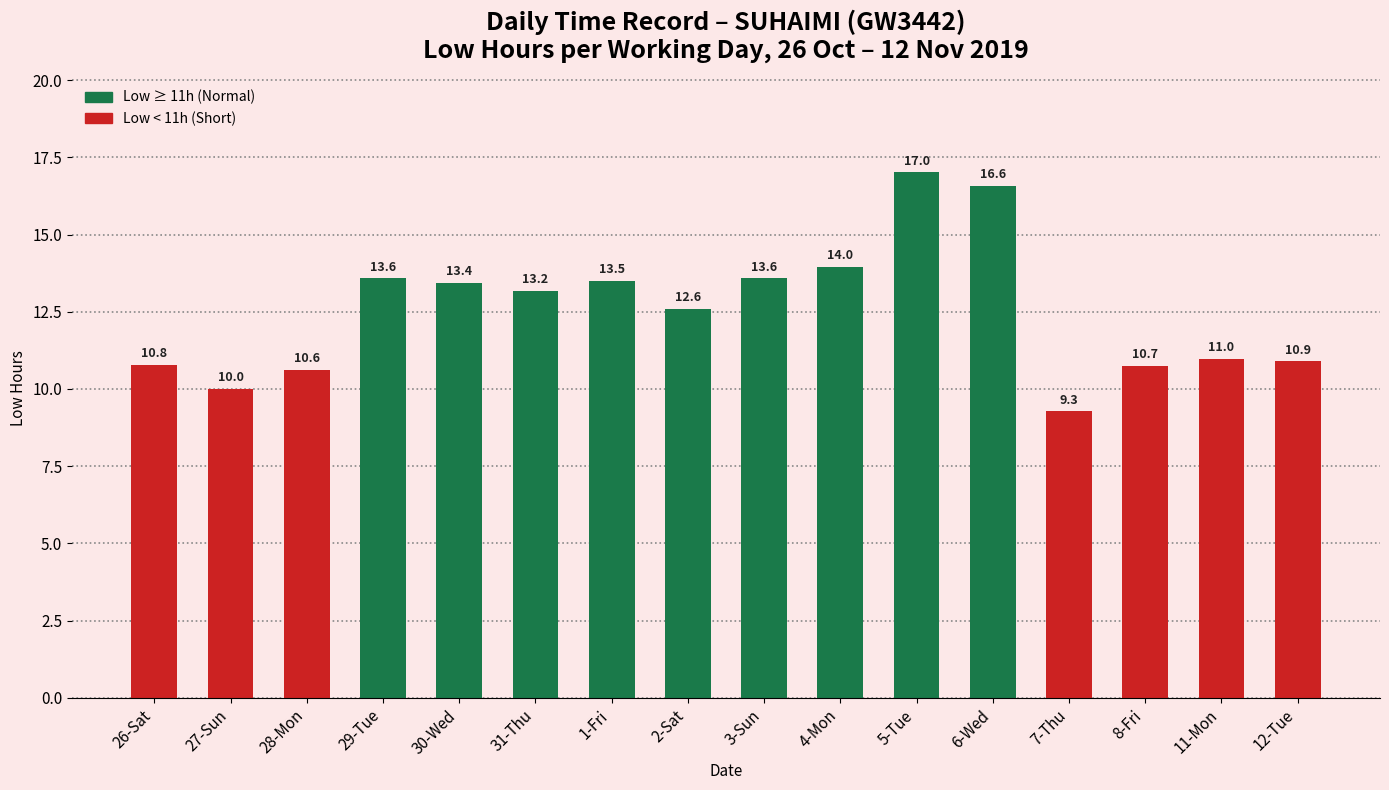

What is the label of the 4th bar from the right?

7-Thu